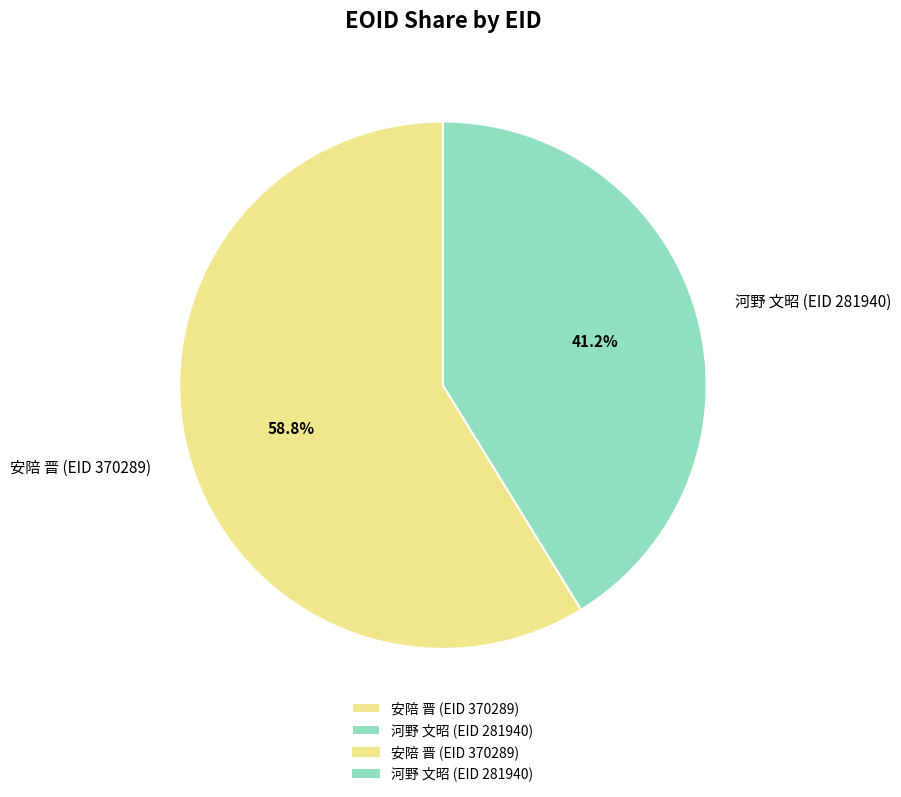

How many segments does this pie chart have?

2